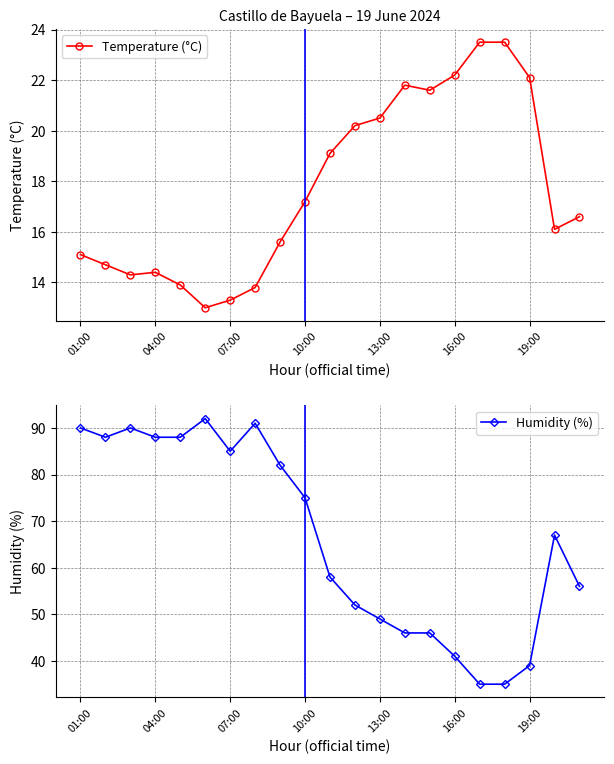

Rank the series at 20 from highest to lowest value.

Humidity (%), Temperature (°C)